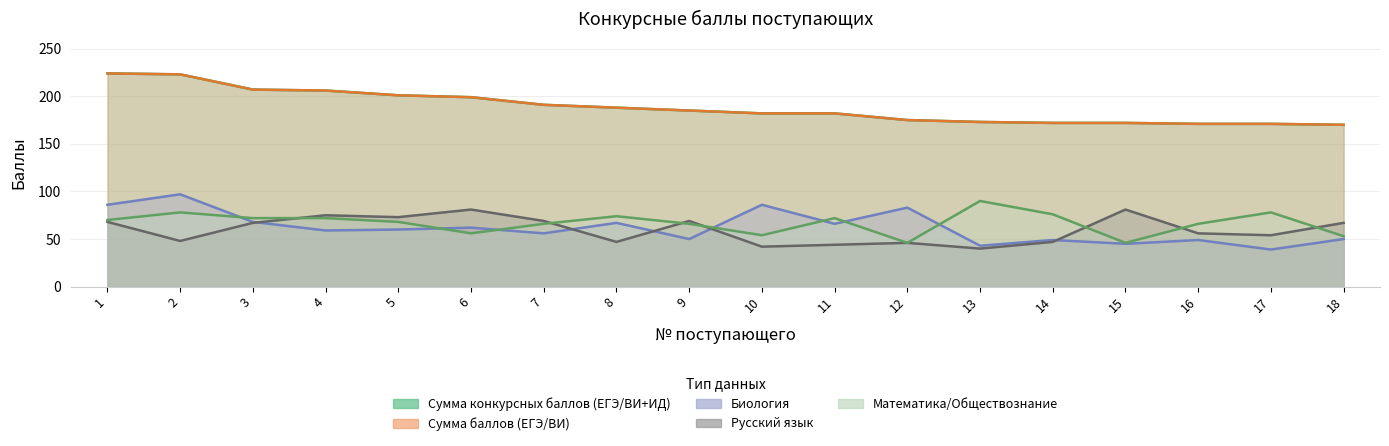

True or false: Математика/Обществознание and Сумма конкурсных баллов (ЕГЭ/ВИ+ИД) cross at least once.

False